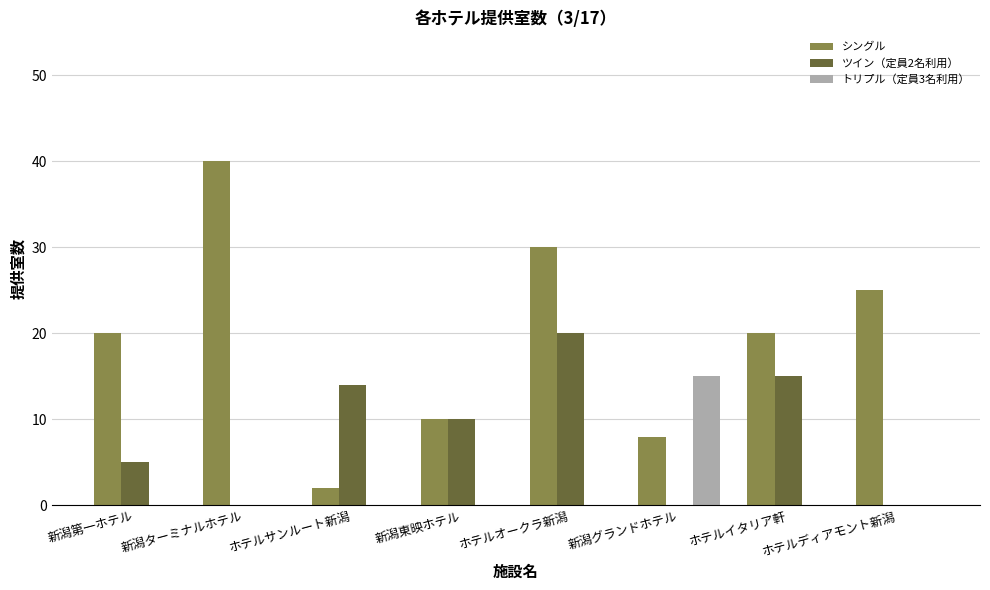

Is it true that トリプル（定員3名利用） equals -10 at ホテルディアモント新潟?

False